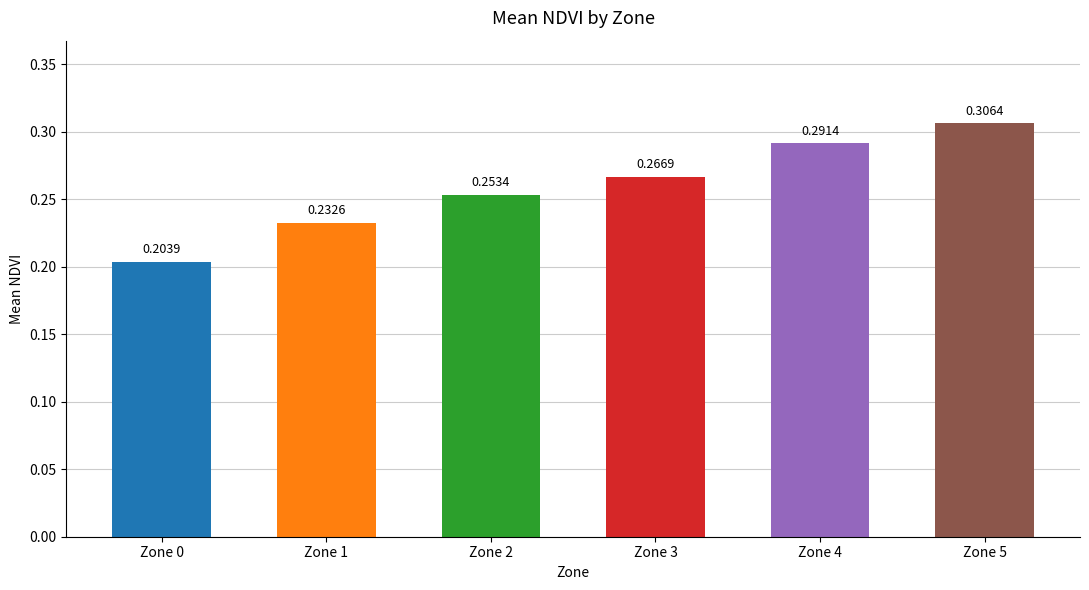

What is the sum of the values at Zone 0 and Zone 4?

0.5